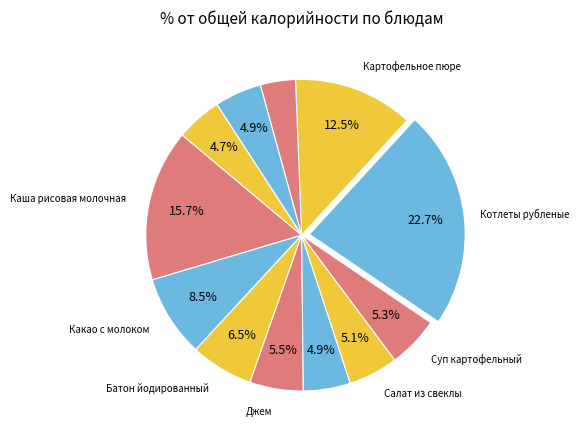

To the nearest percent, what is the difference between the largest and smallest slice percentages?

19%